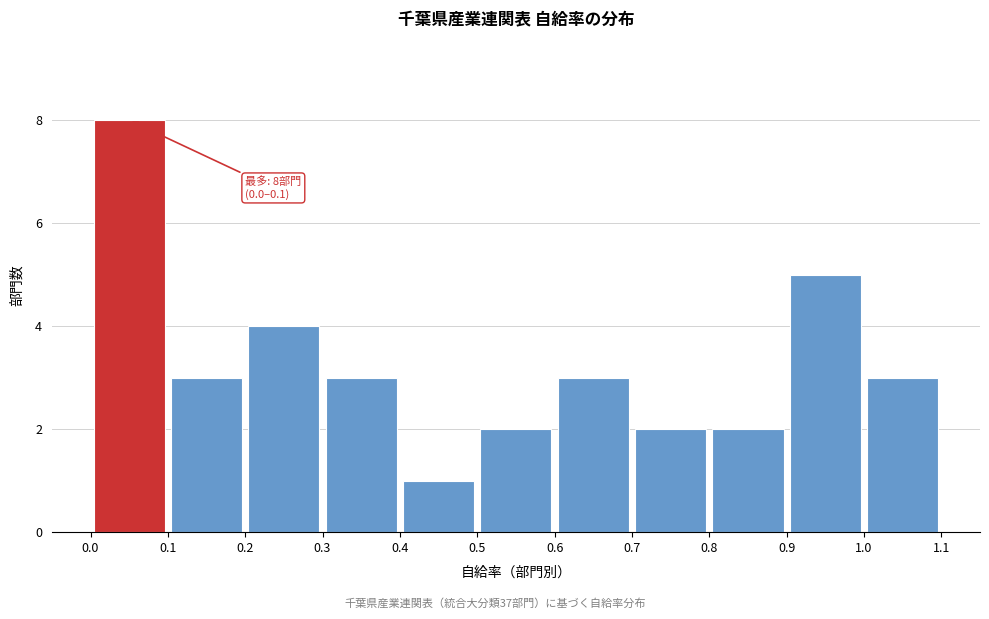

Which range on the x-axis has the tallest bar?

0.0 to 0.1